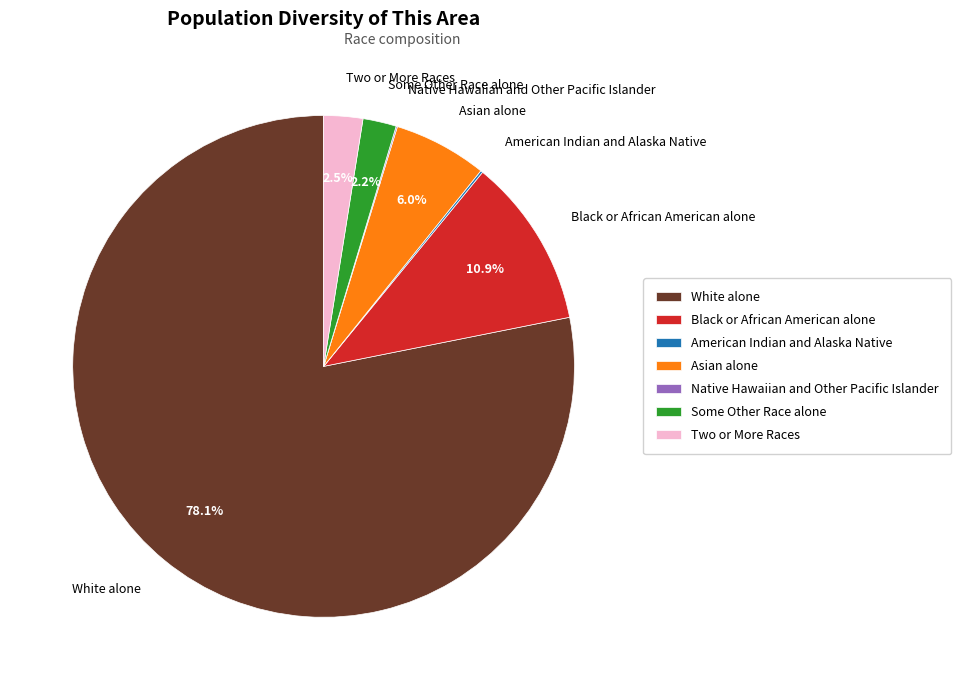

Is White alone the majority of the pie?

Yes